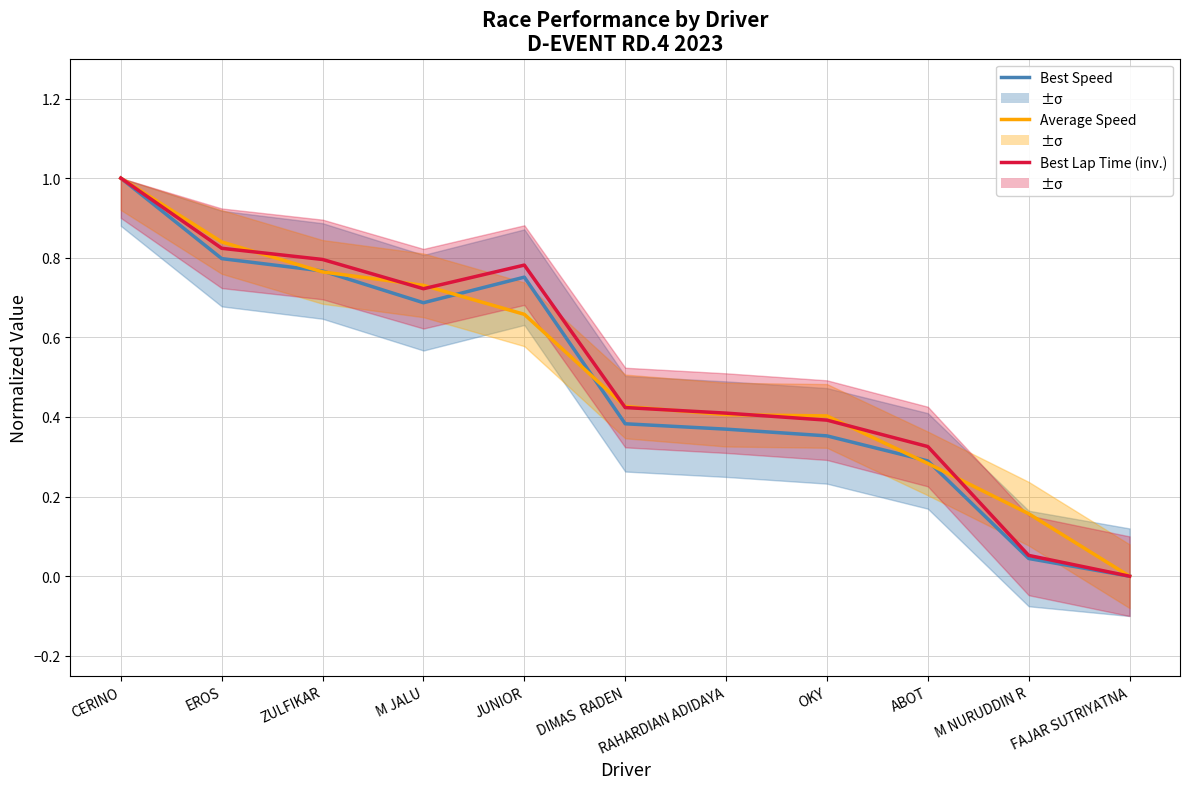

What is the total value across all series at EROS?

2.5